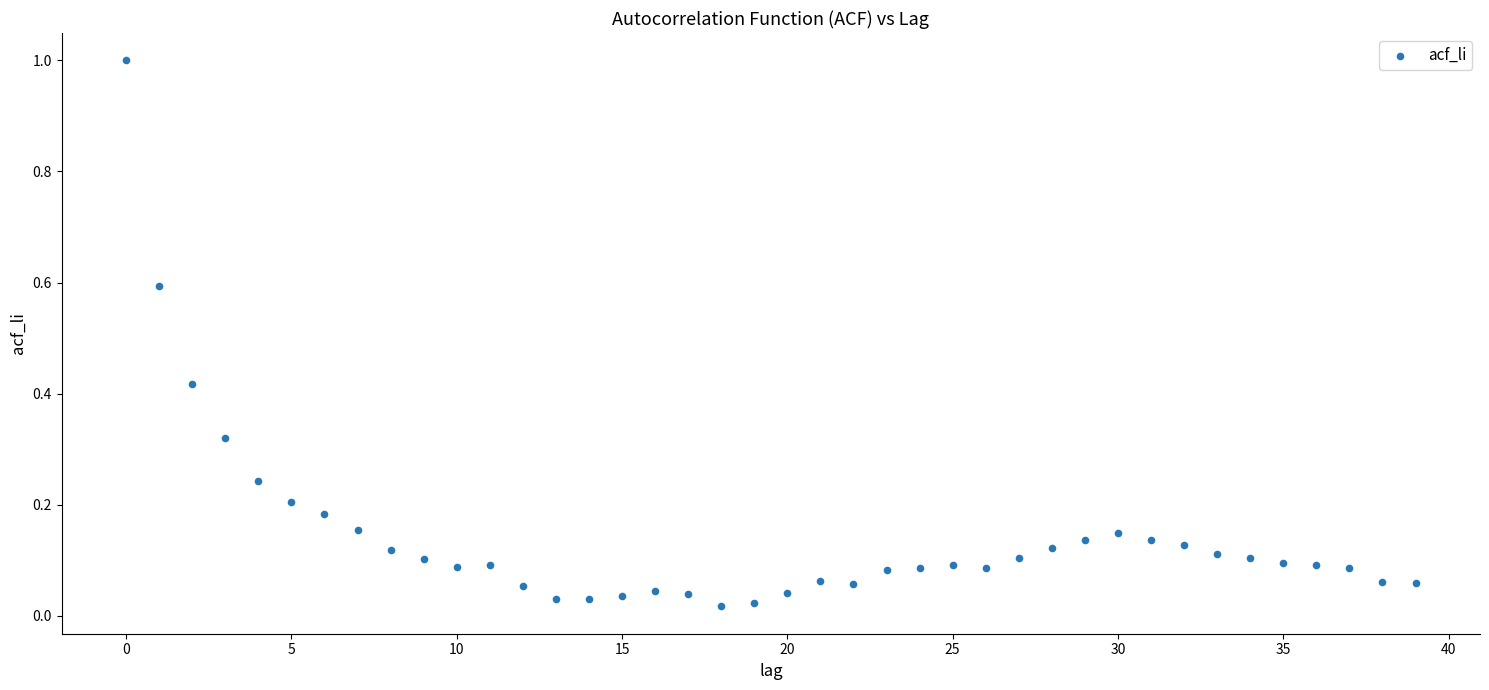

How many data points are displayed?

40